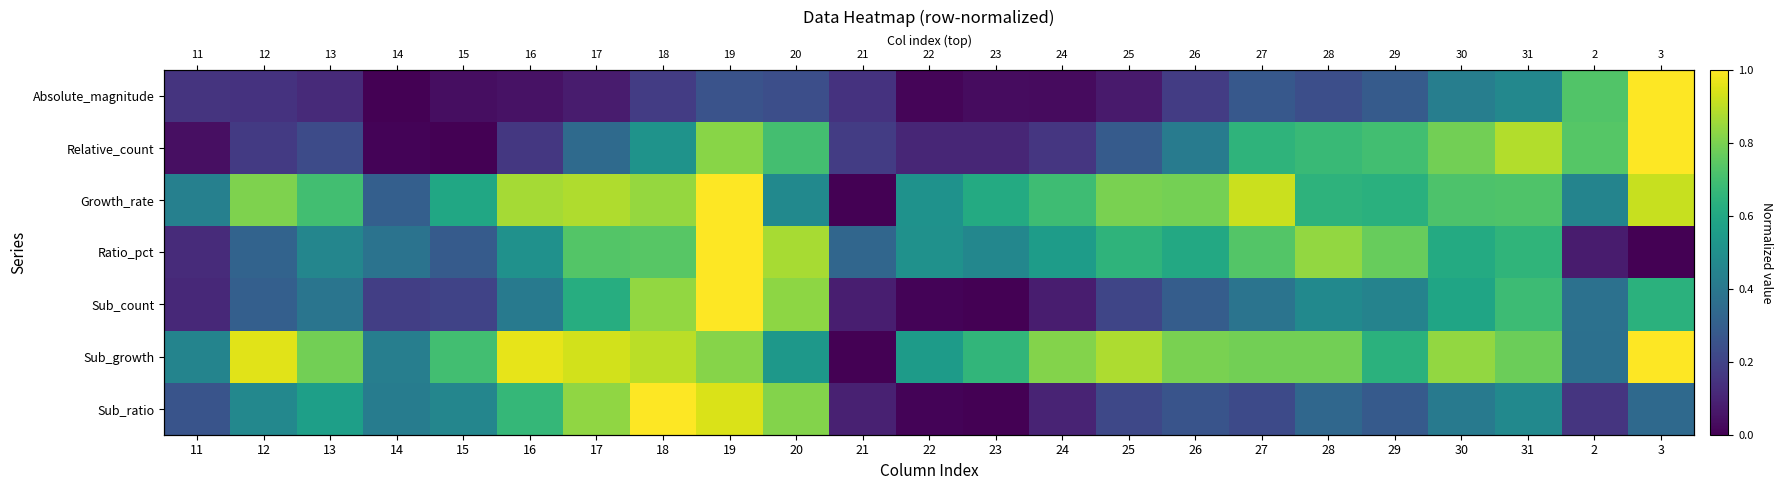

What is the total value across all series at 20?

4.5